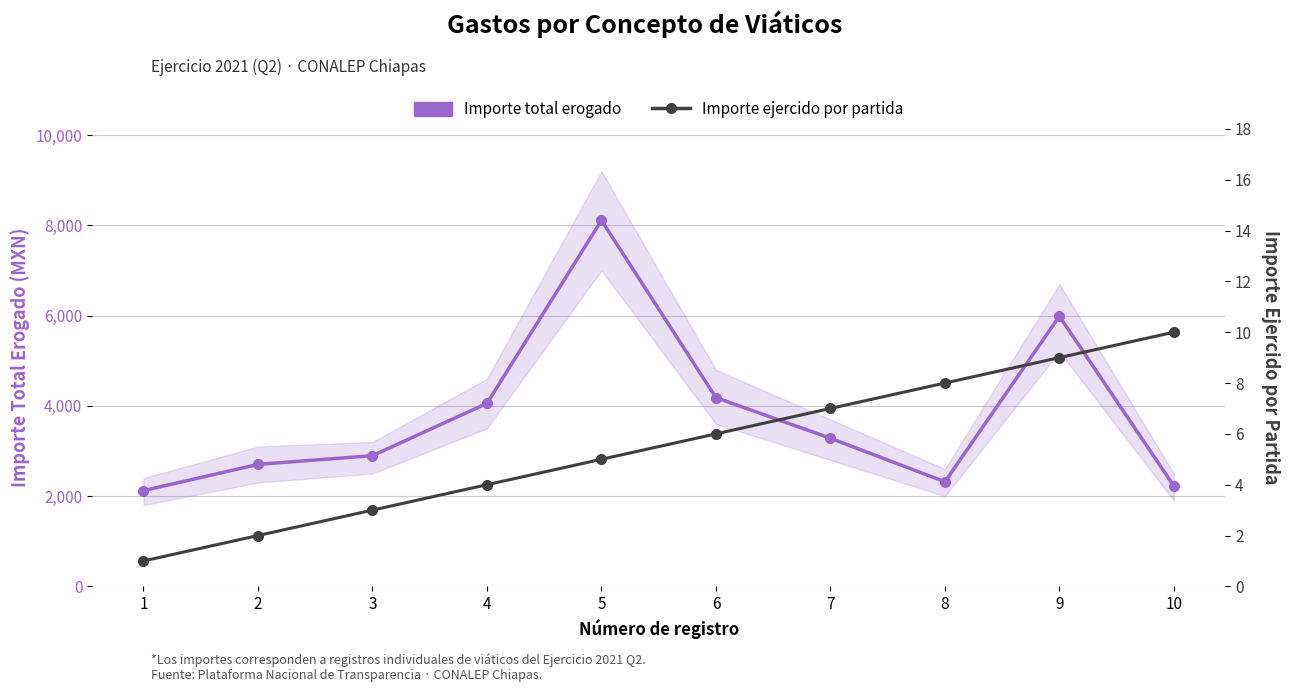

What is the total value across all series at 10?

2233.8